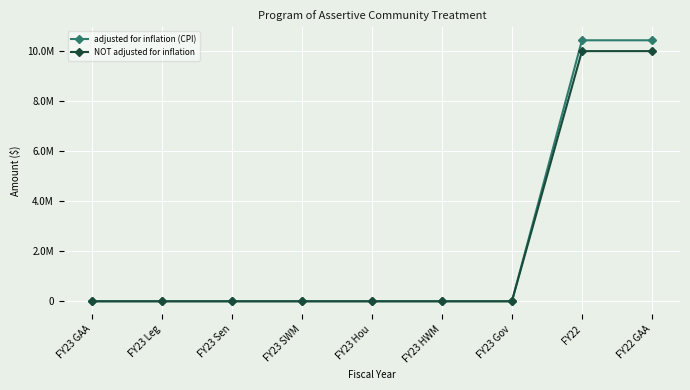

At which category is the sum across all series the highest?

FY22